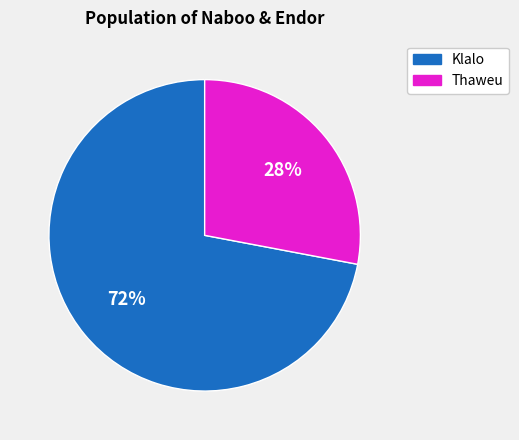

What is the largest slice in the pie chart?

Klalo